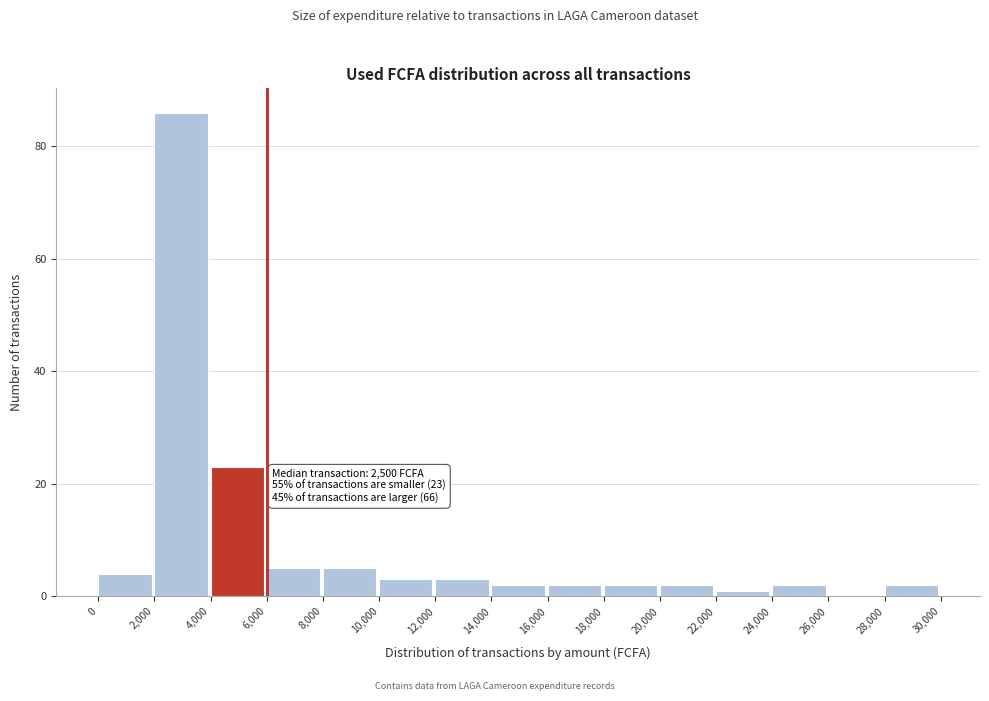

Over which range of the x-axis is the bar tallest?

2,000 to 4,000